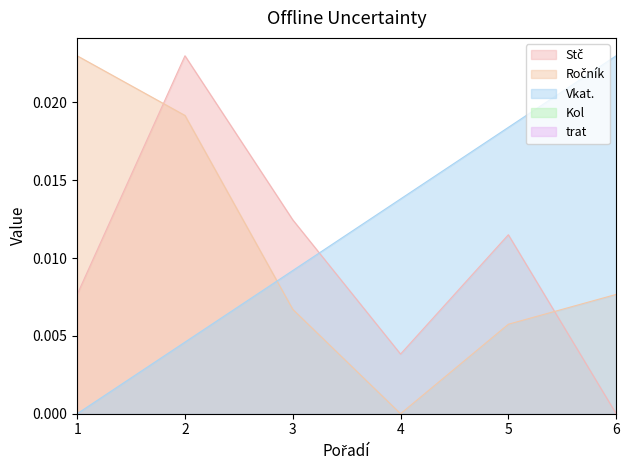

How many positive values does the Stč series have?

5